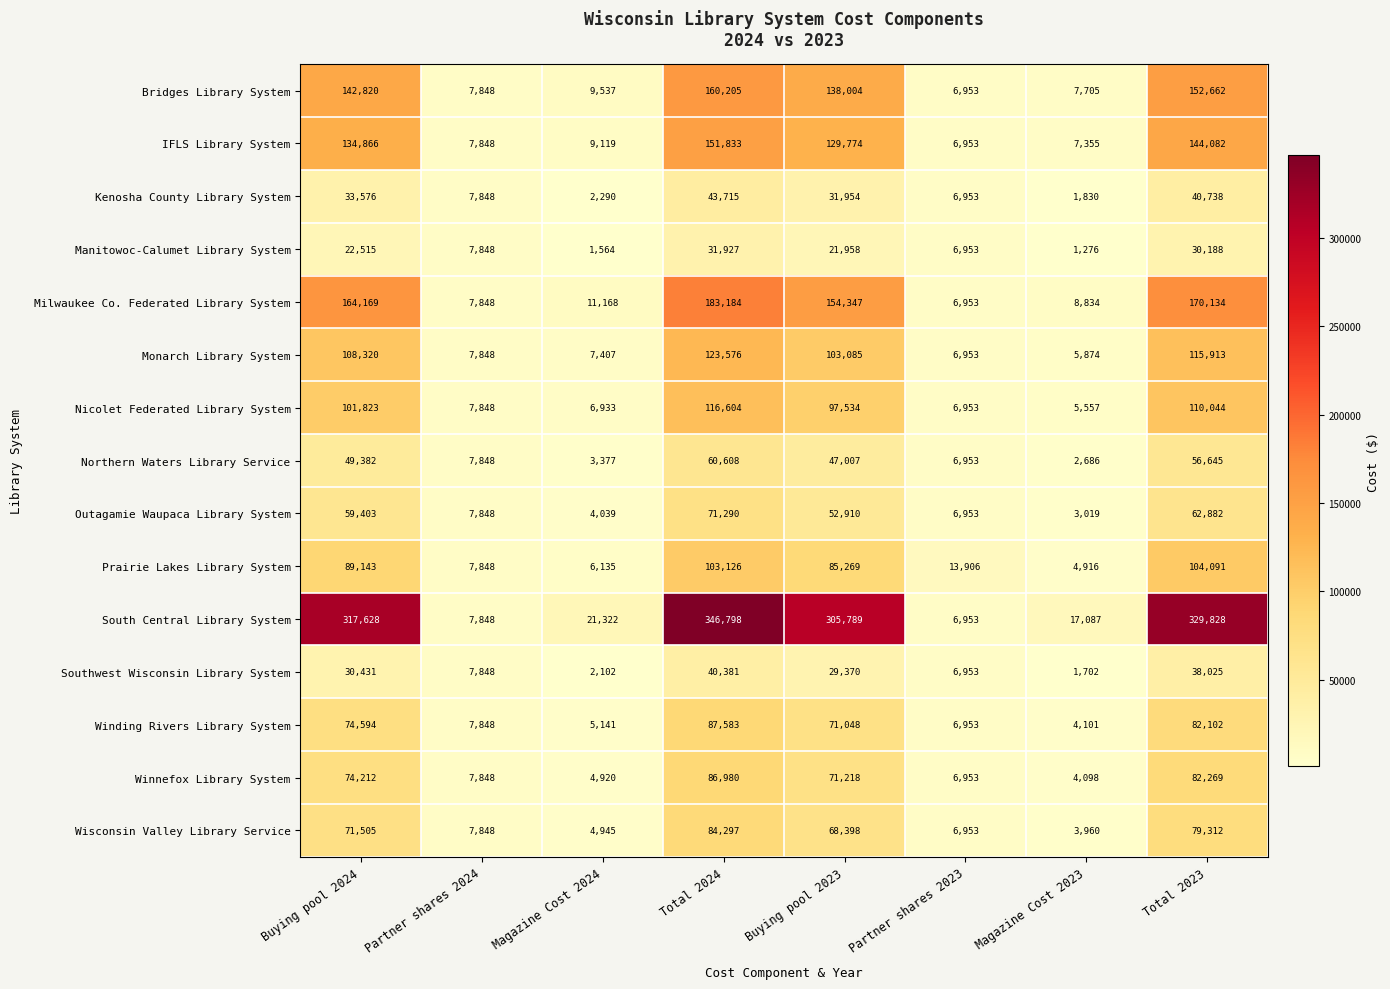

What is the total value across all series at Partner shares 2023?

111248